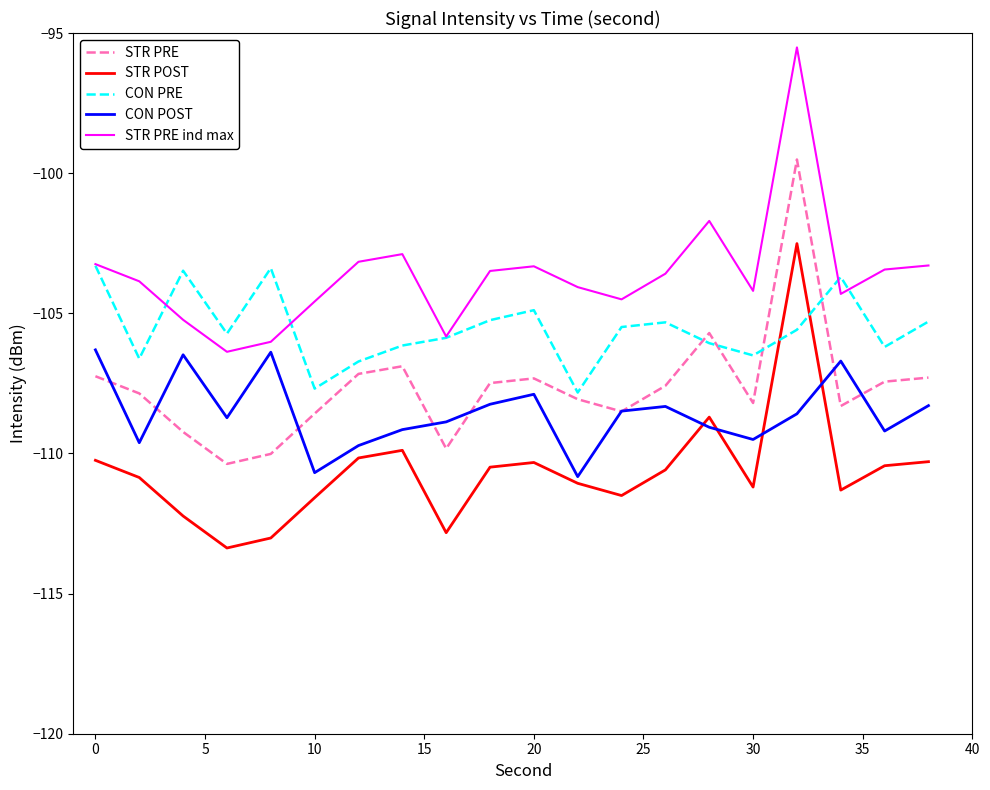

Which series has the largest total across all categories?

STR PRE ind max